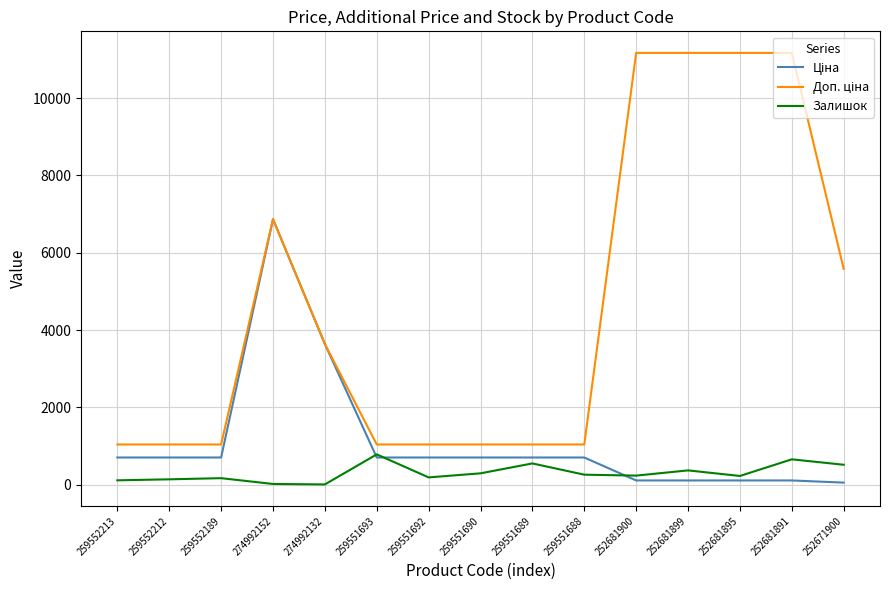

At which category is the sum across all series the highest?

274992152